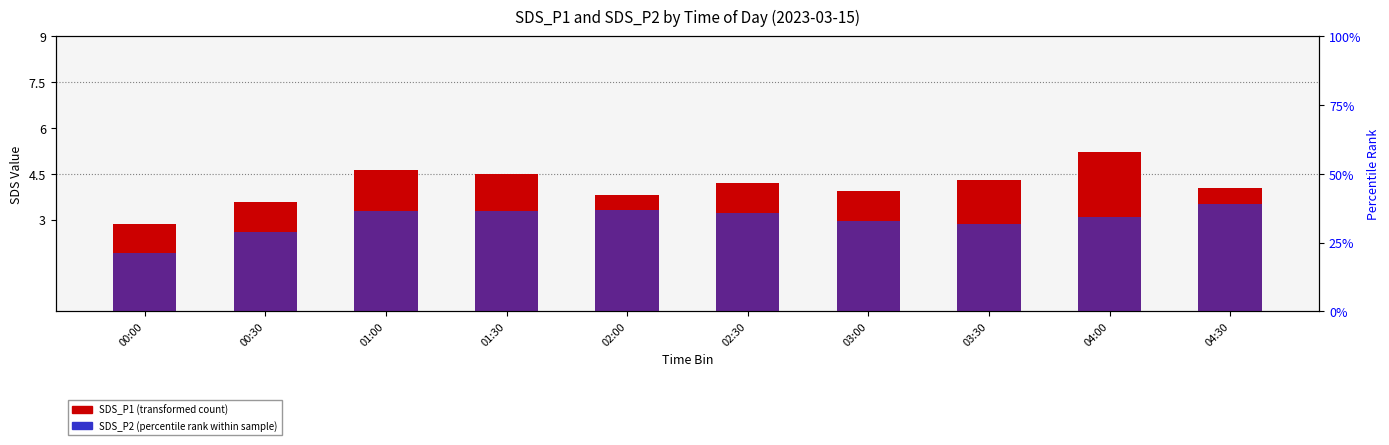

What is the maximum value shown in the chart?

5.2